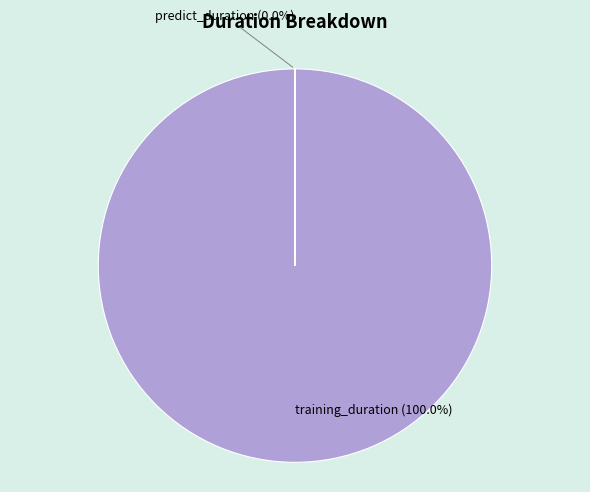

What is the change in value from training_duration to predict_duration?

-435.2